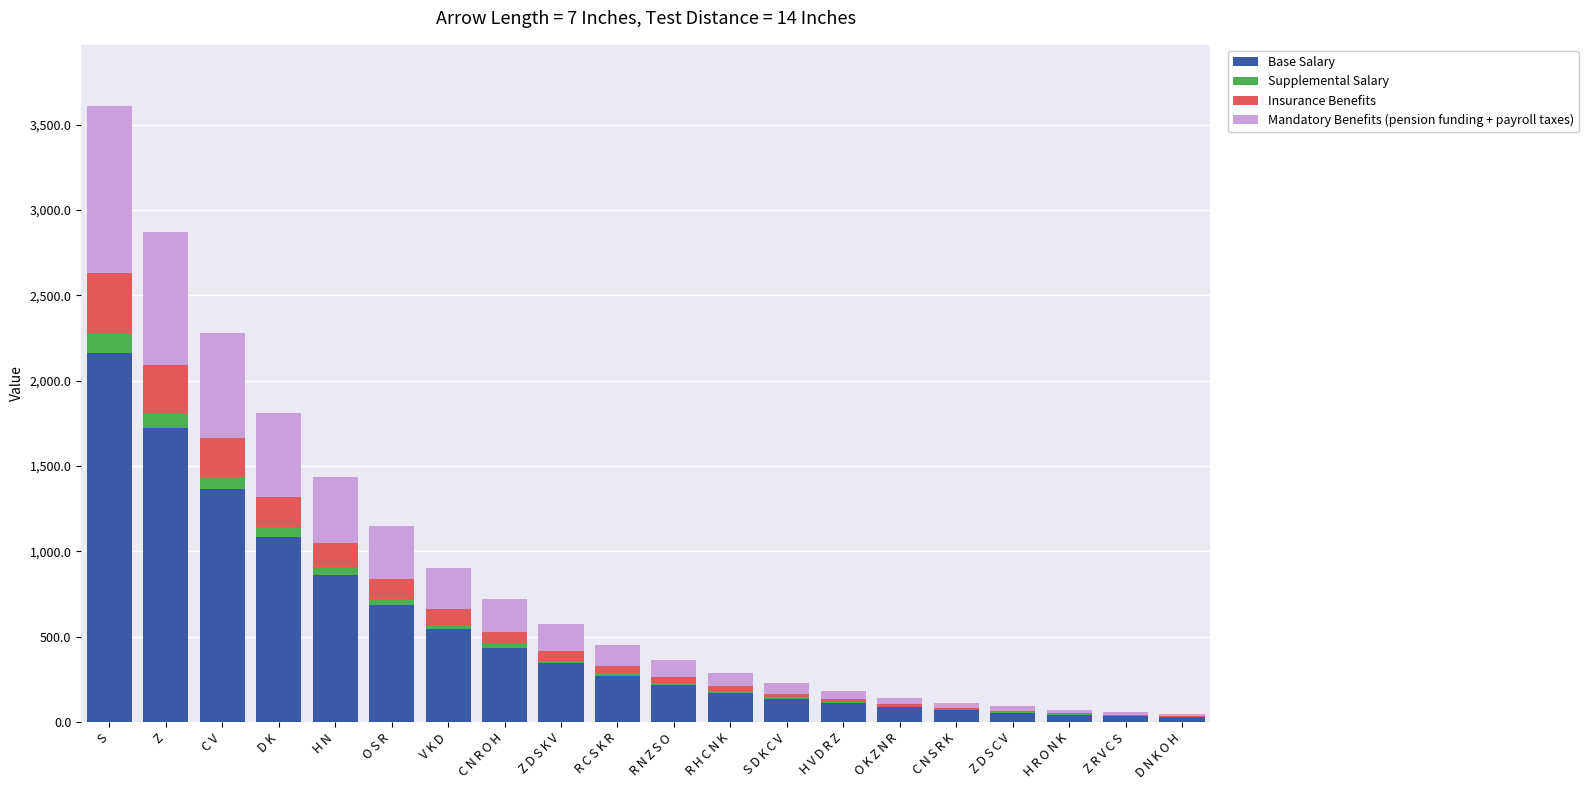

What is the highest value of the Base Salary series?

2163.8